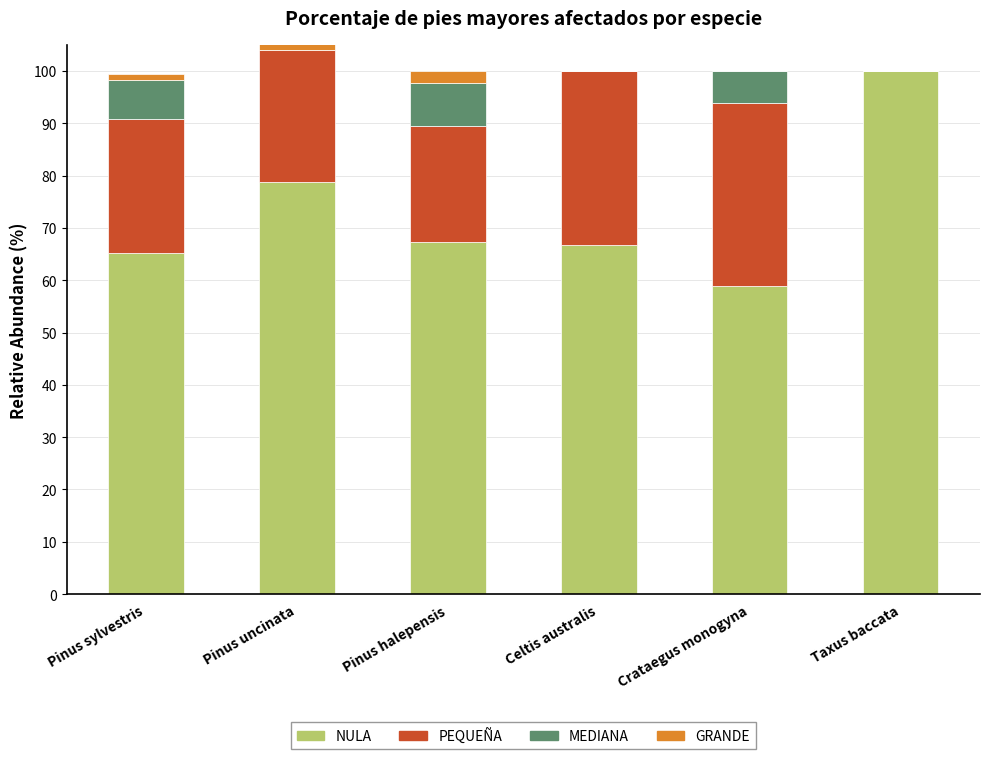

What position from the right is Celtis australis?

3